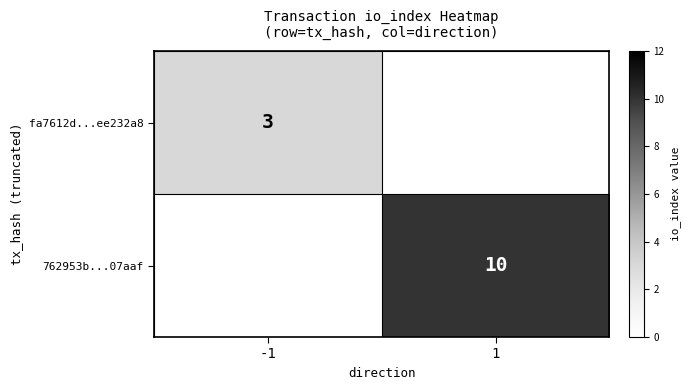

Is it true that fa7612d...ee232a8 equals 4 at -1?

False